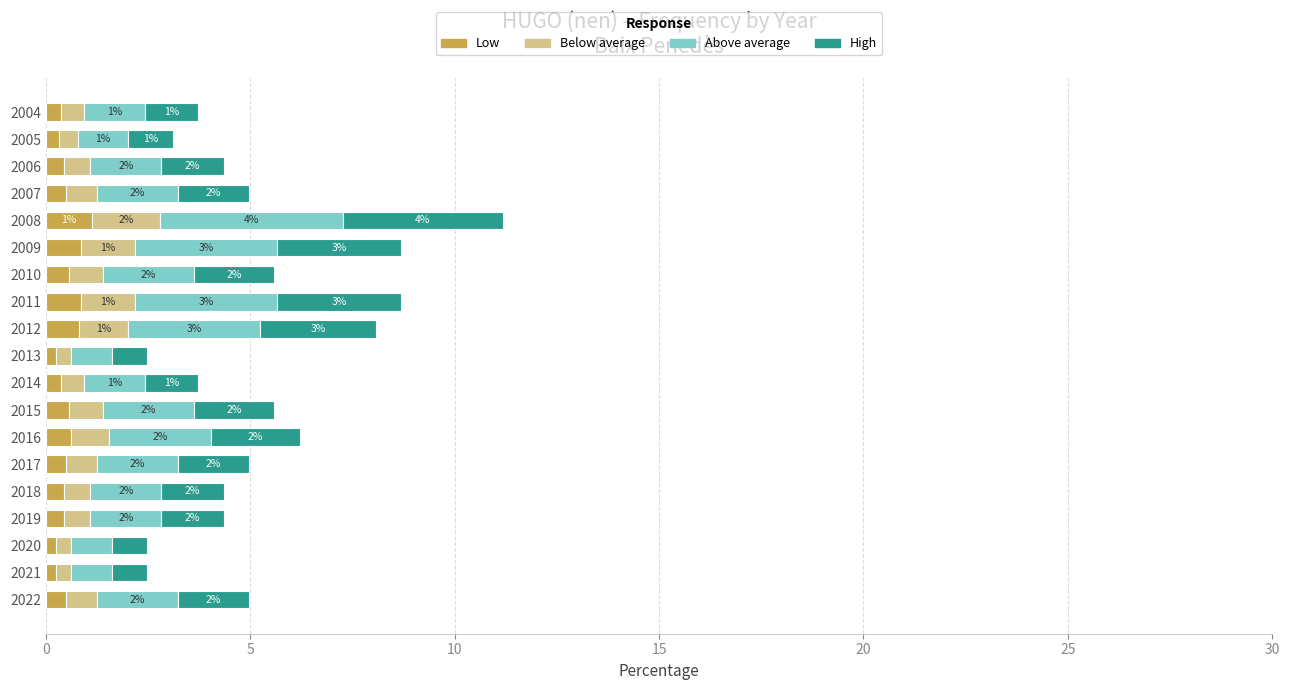

What is the difference between the maximum and second lowest values in the Low series?

0.9